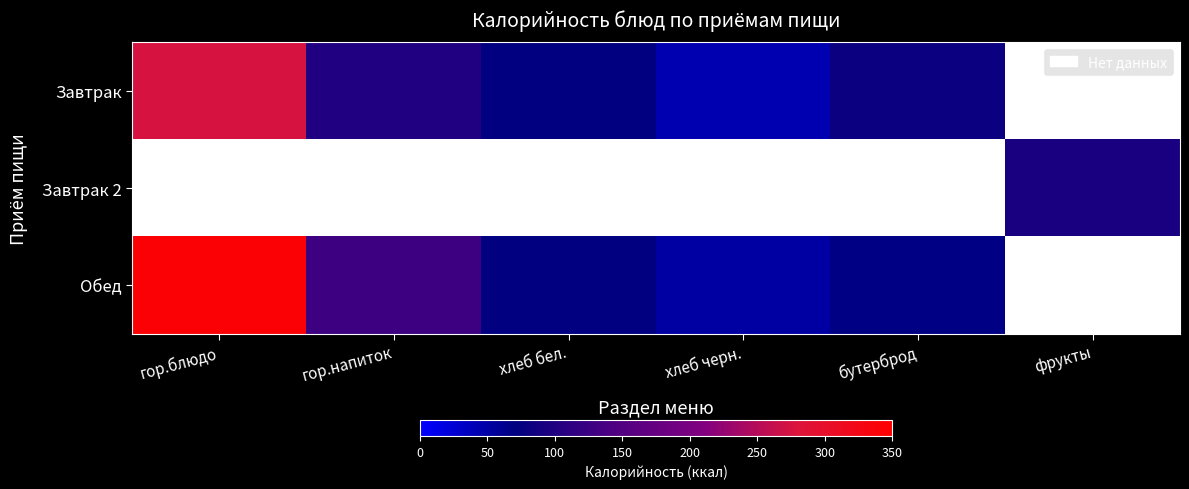

Which series has the largest total across all categories?

Обед